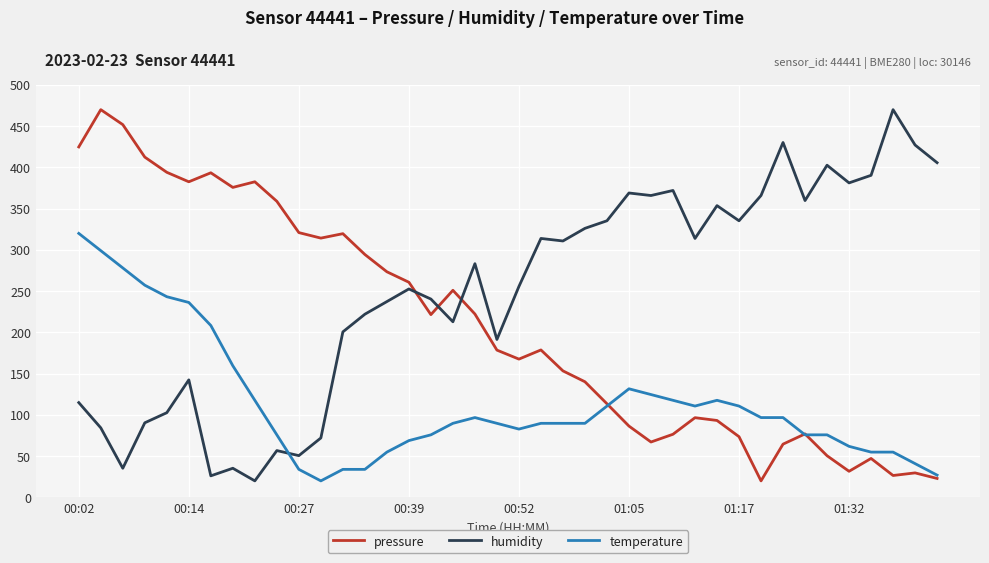

List the series in order of their overall mean, highest first.

humidity, pressure, temperature